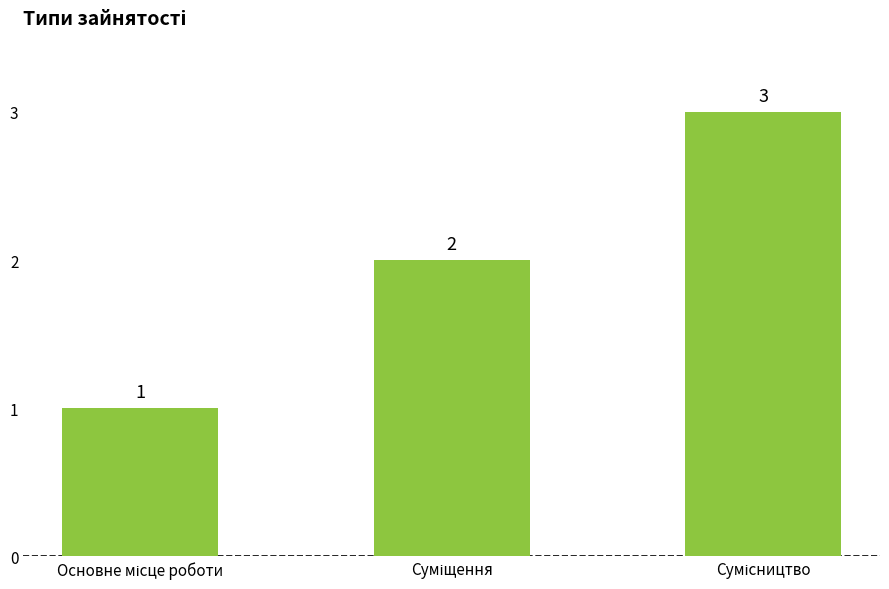

Reading left to right, extract all data points from this chart.

1	2	3